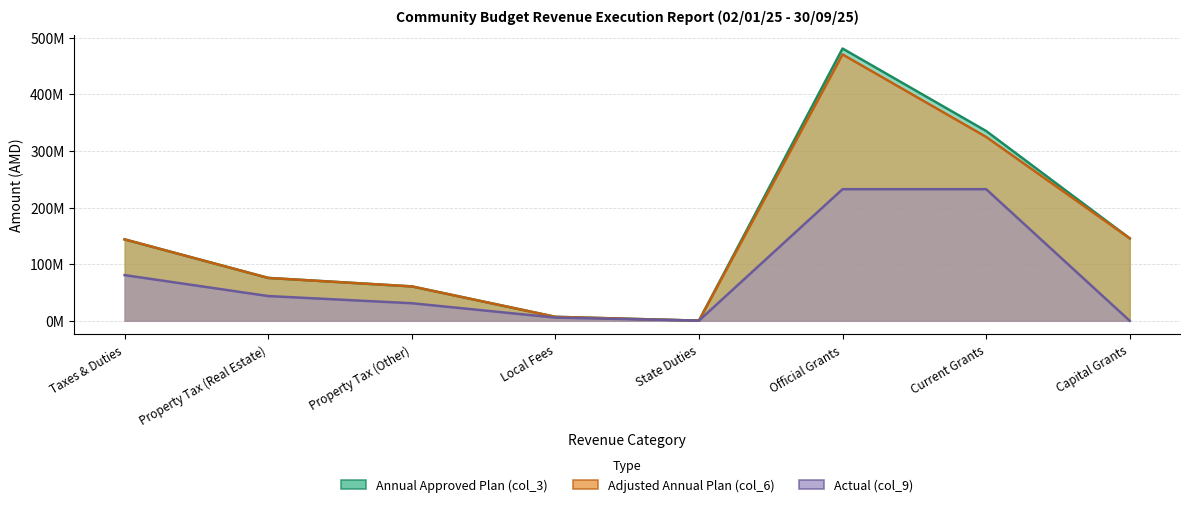

True or false: Adjusted Annual Plan (col_6) has more than 1 points higher than both neighbors.

False